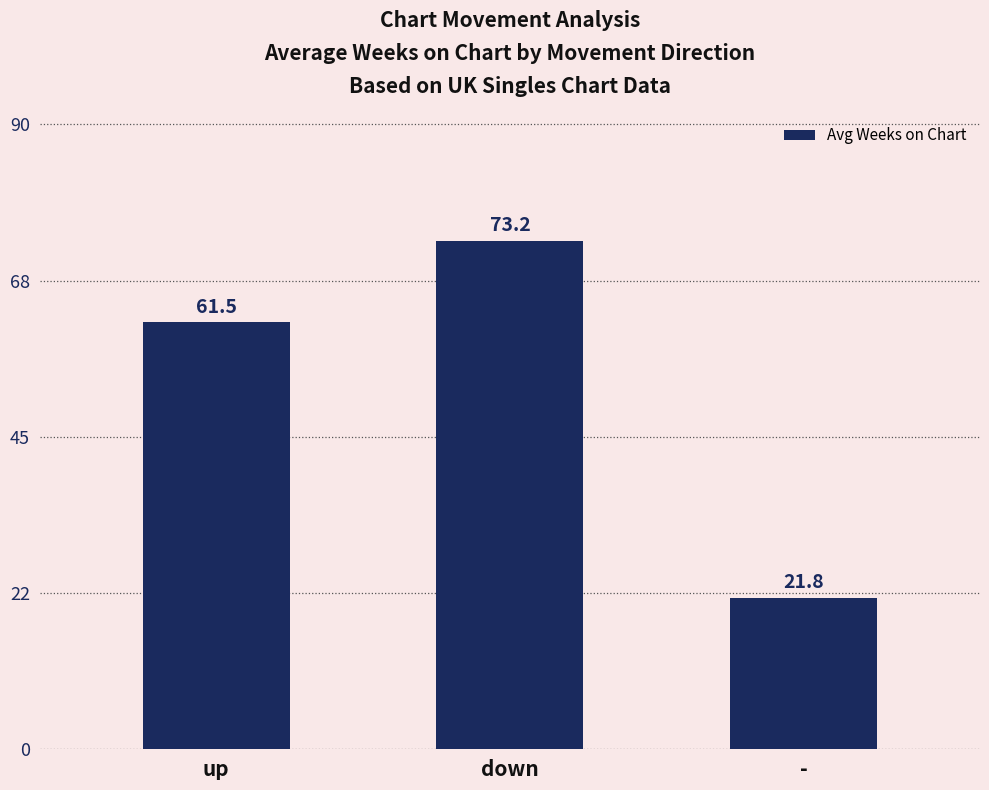

Approximately how many times larger is the value at - compared to down?

0.3